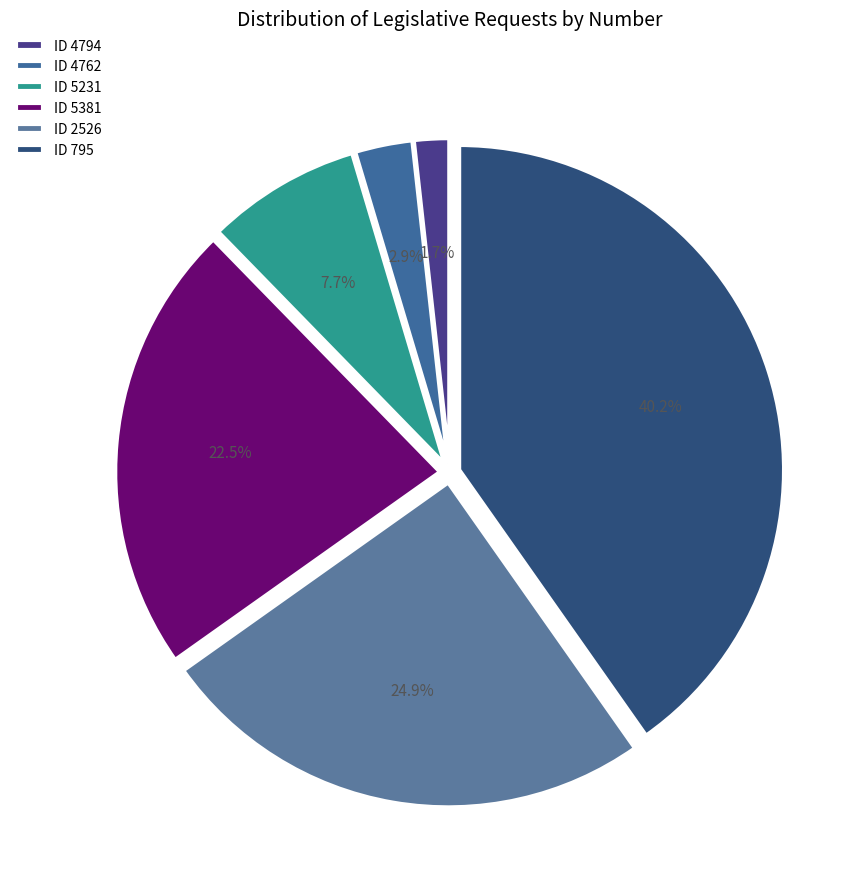

How many segments does this pie chart have?

6